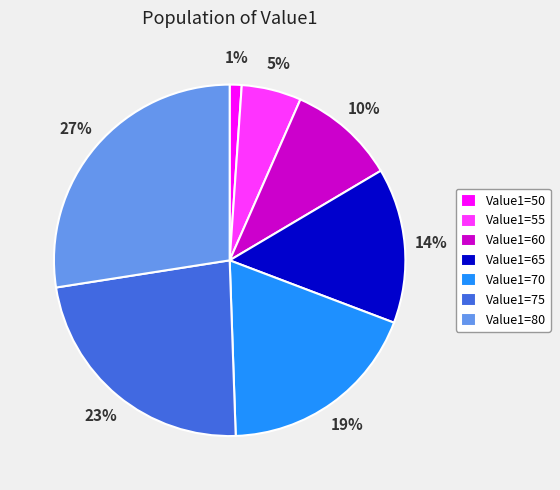

The Value1=75 slice represents 23% of the pie. True or false?

True